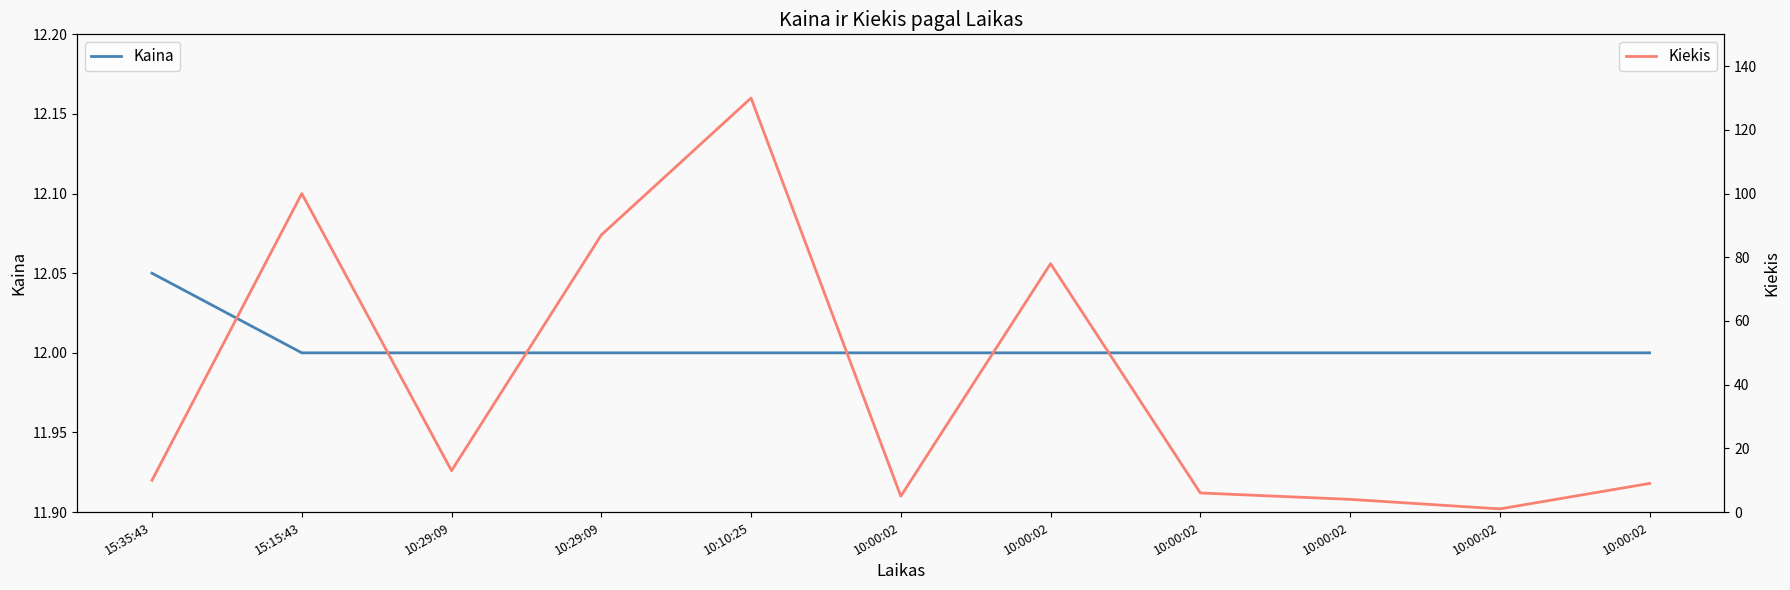

What is the value of the Kaina point at the 10th from the left?

12.0